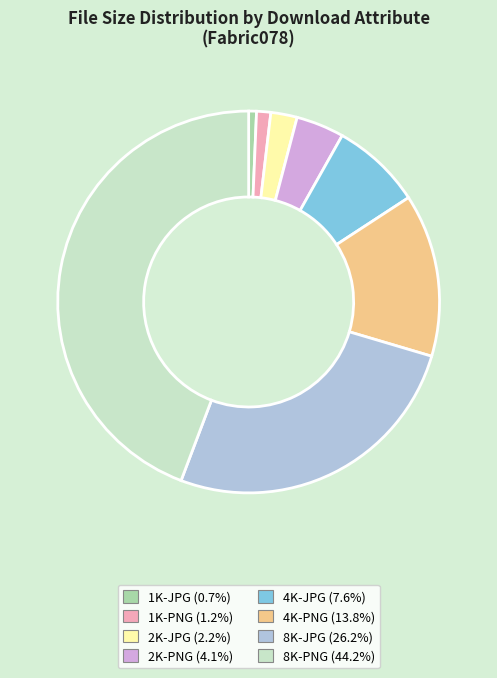

Does 1K-PNG account for over 50% of the chart?

No